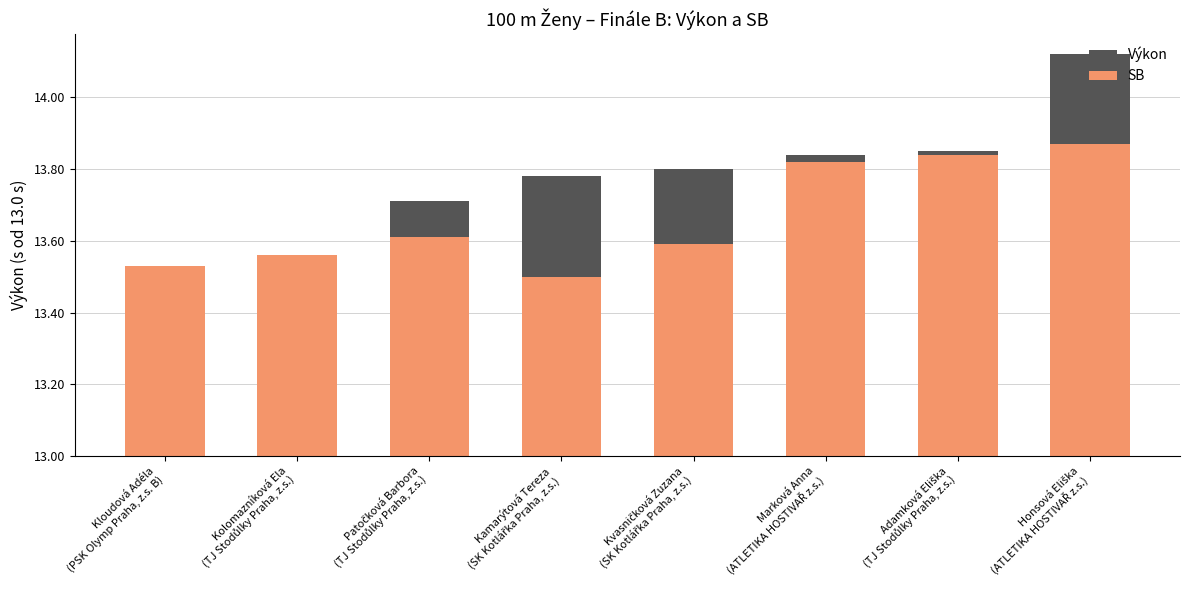

List the labels in order of SB value, largest first.

Honsová Eliška
(ATLETIKA HOSTIVAŘ z.s.), Adamková Eliška
(TJ Stodůlky Praha, z.s.), Marková Anna
(ATLETIKA HOSTIVAŘ z.s.), Patočková Barbora
(TJ Stodůlky Praha, z.s.), Kvasničková Zuzana
(SK Kotlářka Praha, z.s.), Kolomazníková Ela
(TJ Stodůlky Praha, z.s.), Kloudová Adéla
(PSK Olymp Praha, z.s. B), Kamarýtová Tereza
(SK Kotlářka Praha, z.s.)